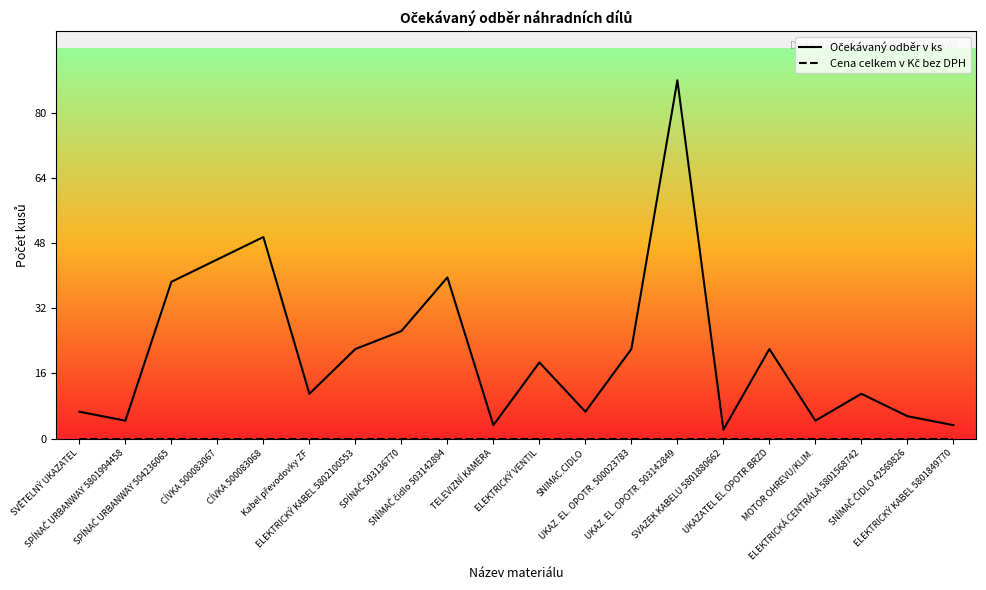

Rank the series by their maximum value, from highest to lowest.

Očekávaný odběr v ks, Cena celkem v Kč bez DPH